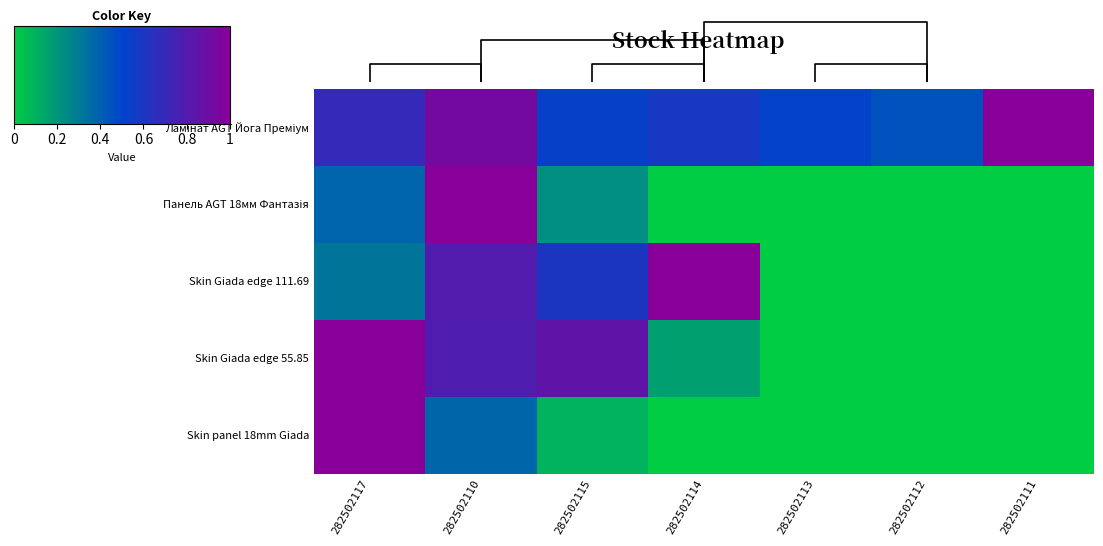

Which series has the largest range (max minus min)?

Панель AGT 18мм Фантазія